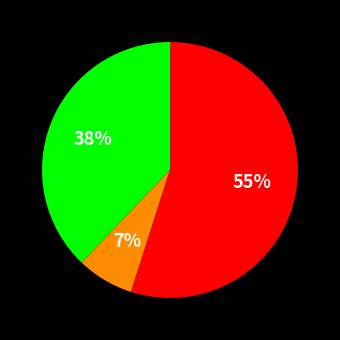

To the nearest percent, what is the difference between the largest and smallest slice percentages?

48%